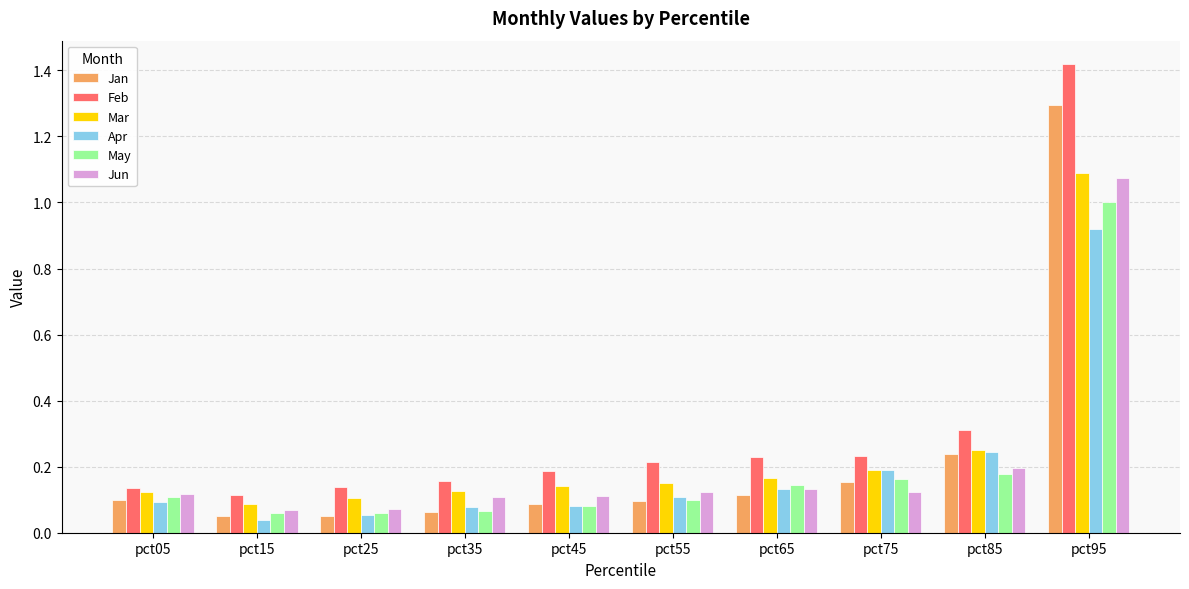

What are all the series names shown in the legend?

Jan, Feb, Mar, Apr, May, Jun